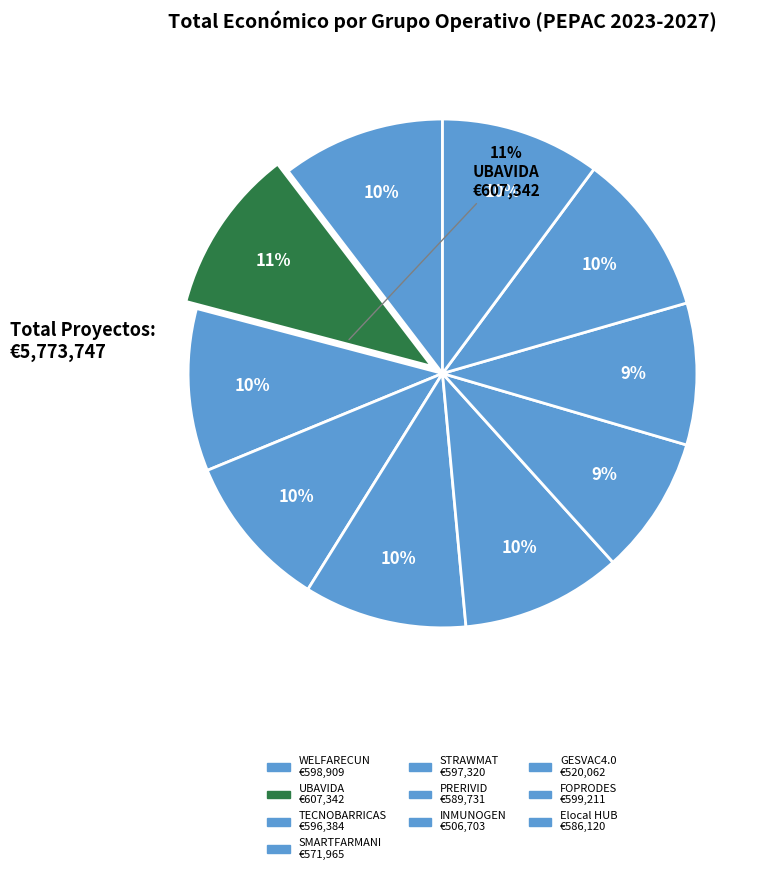

How much of the chart is everything except FOPRODES?

89.6%